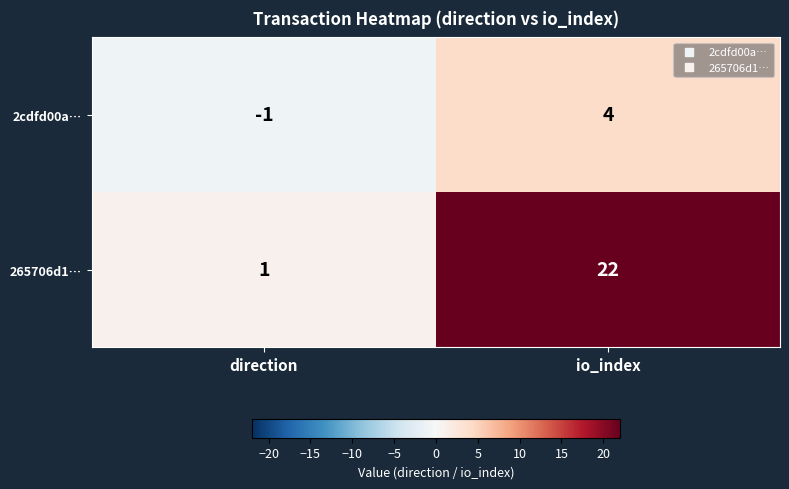

Read the 2cdfd00a… value at io_index.

4